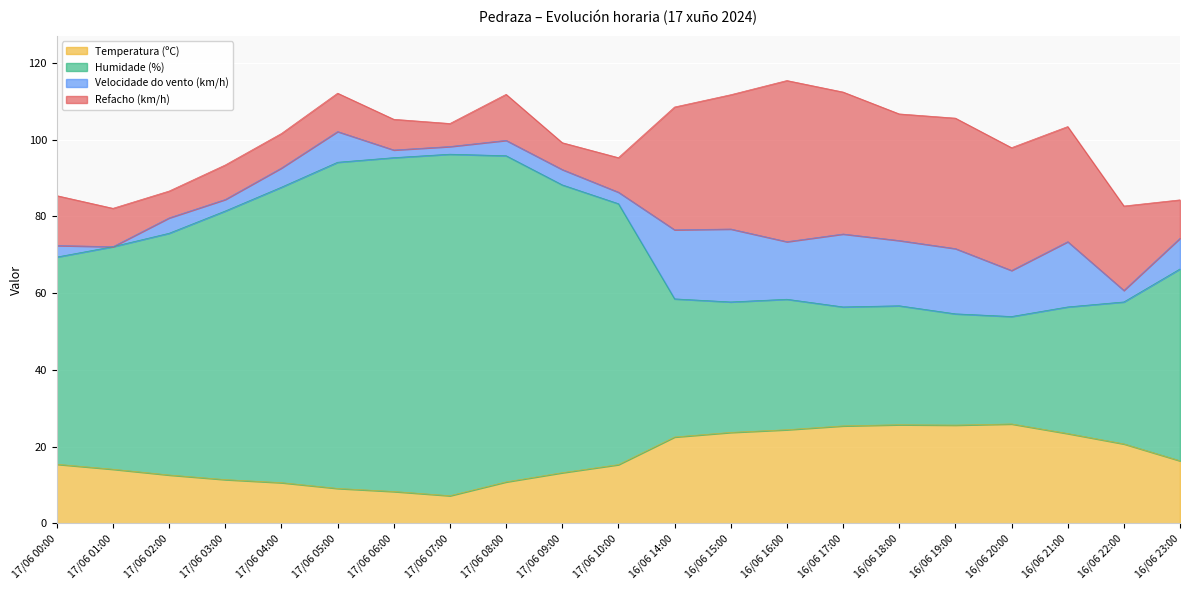

Which series changed the most between 17/06 09:00 and 16/06 17:00?

Humidade (%)